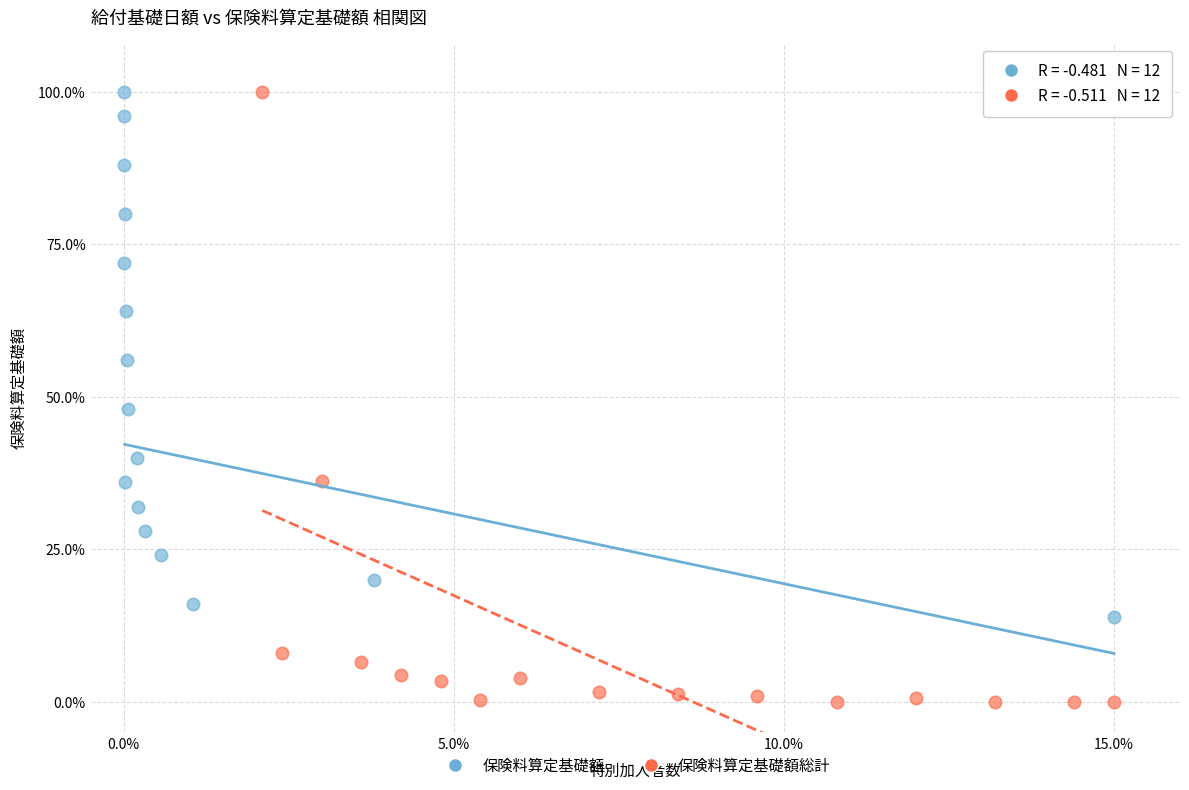

Which series contains the lowest Y value?

保険料算定基礎額総計